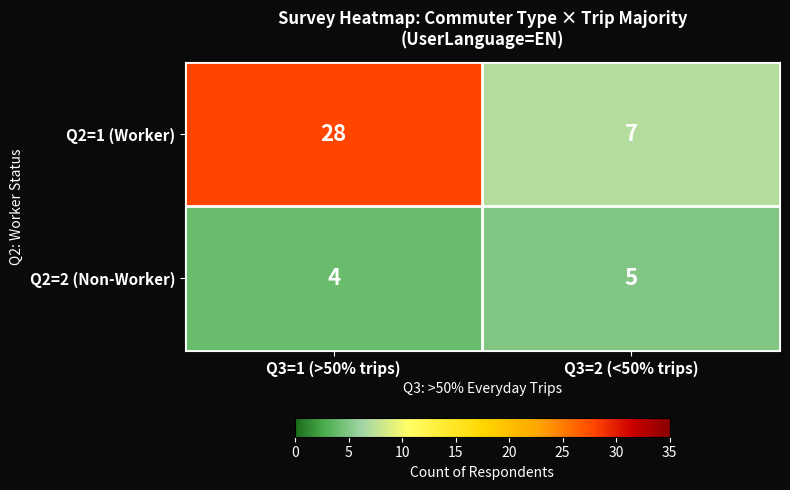

What is the difference between the highest and lowest values at Q3=2 (<50% trips)?

2